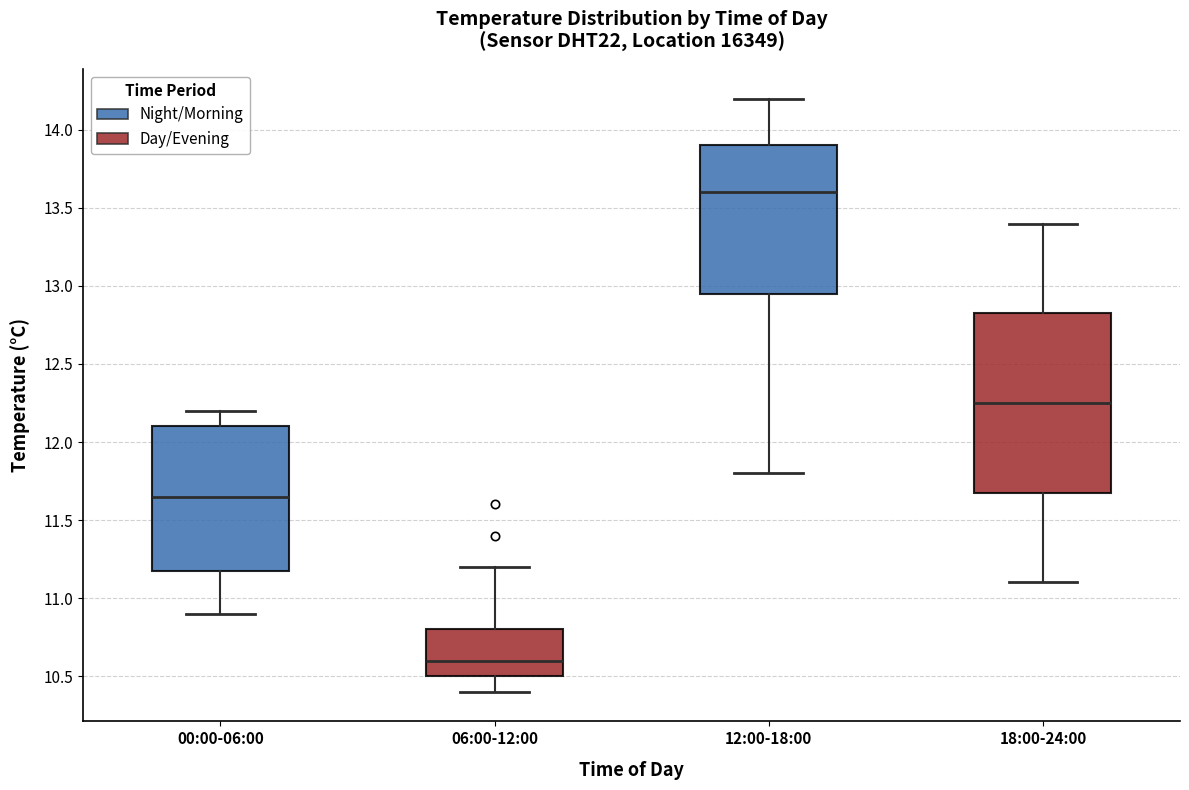

Comparing the boxes themselves (not the whiskers), which one is the tallest?

18:00-24:00